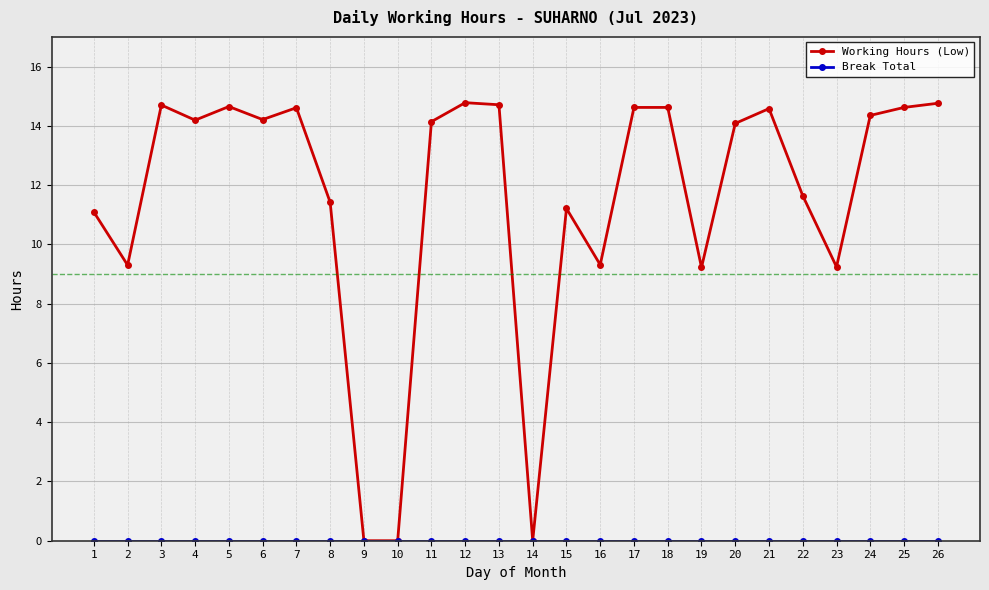

Where is the first local maximum for Working Hours (Low)?

3